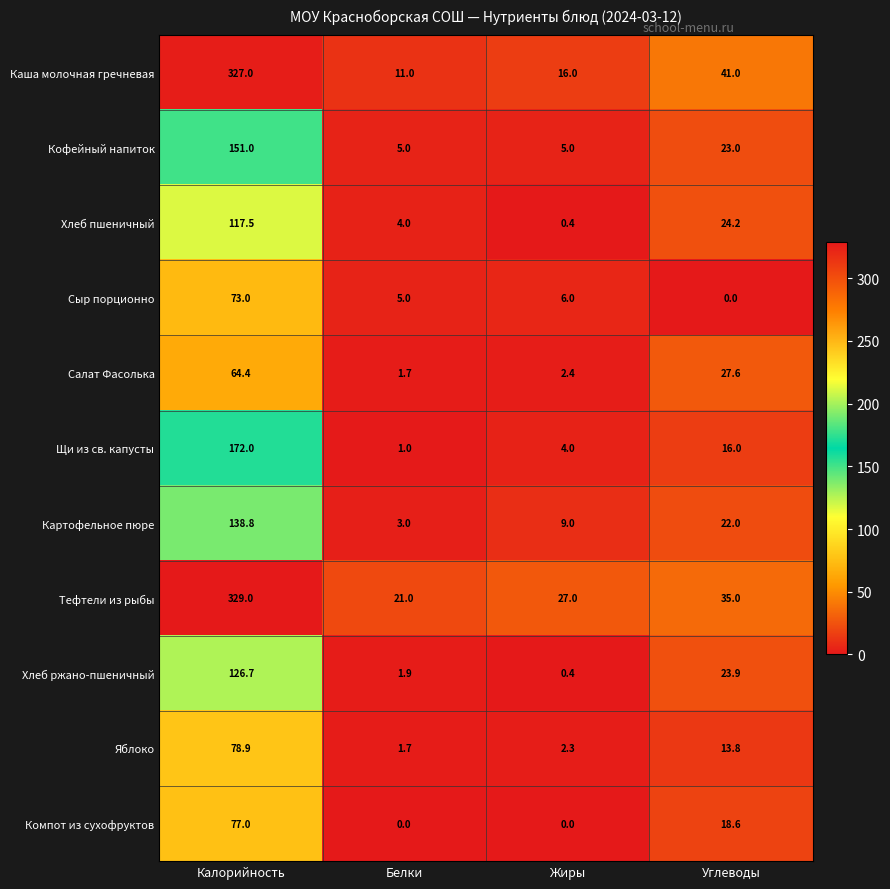

How many distinct data groups are displayed?

11